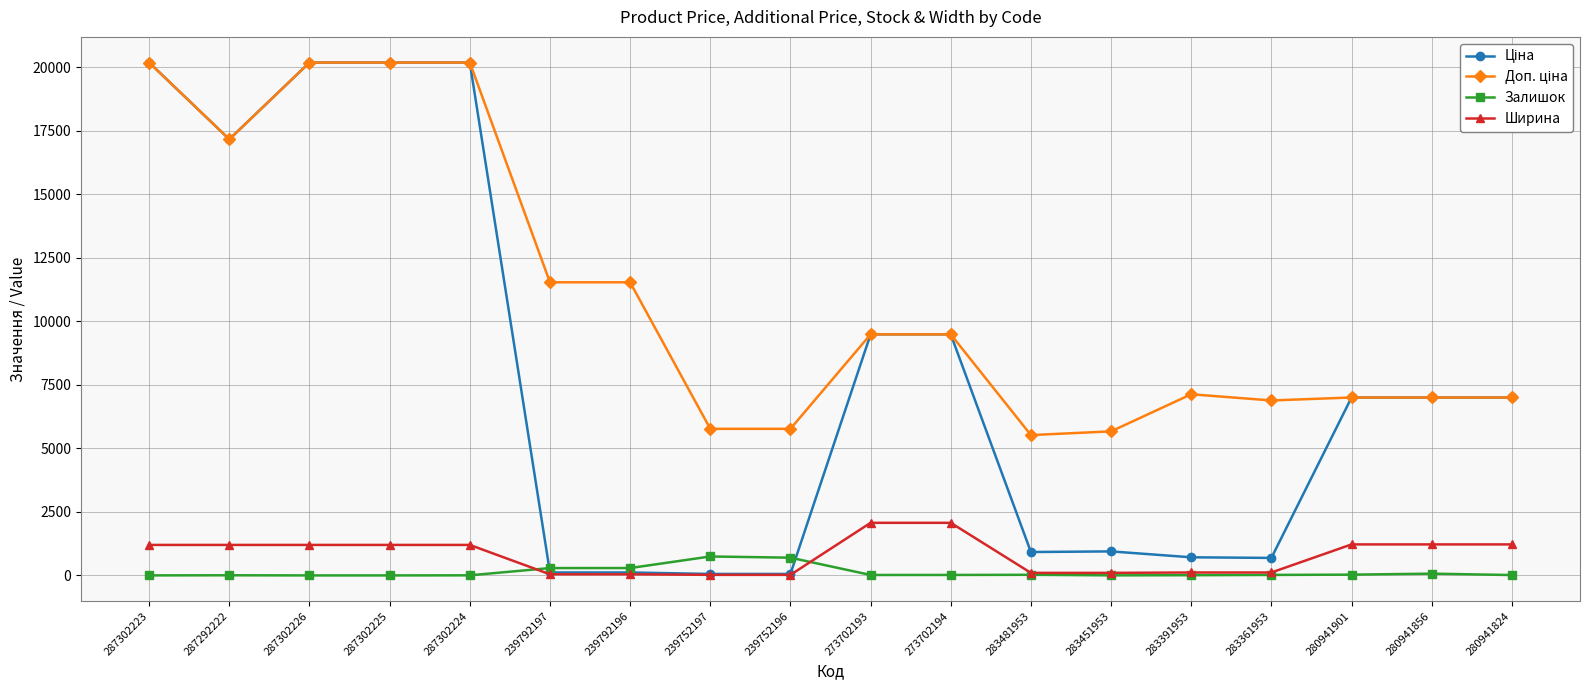

At how many categories does at least one series exceed 19102?

4